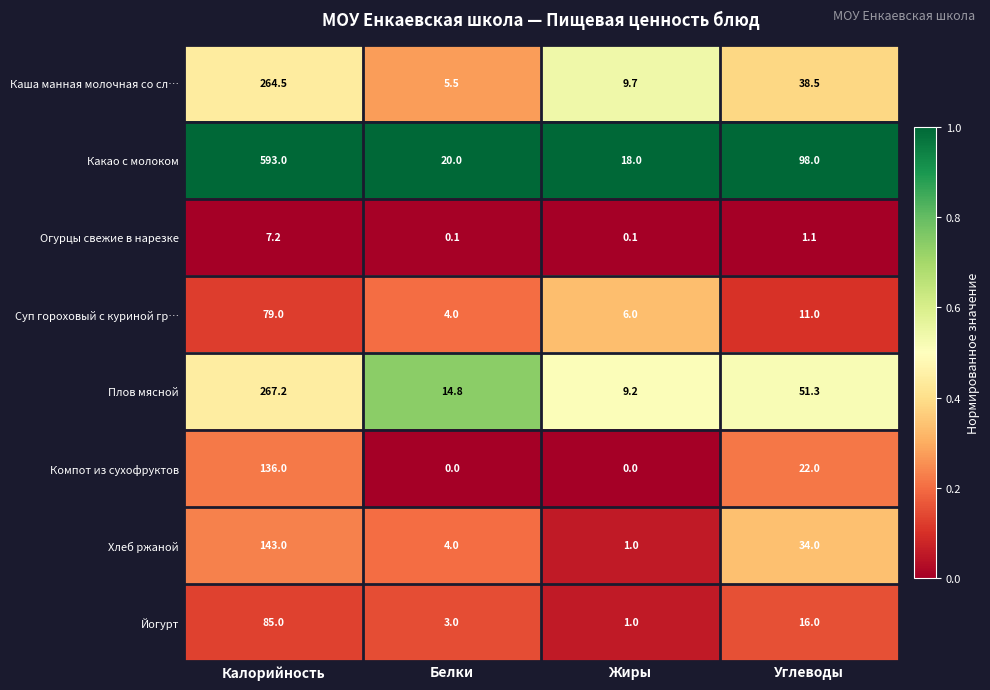

Is it true that Плов мясной equals 51.3 at Углеводы?

True